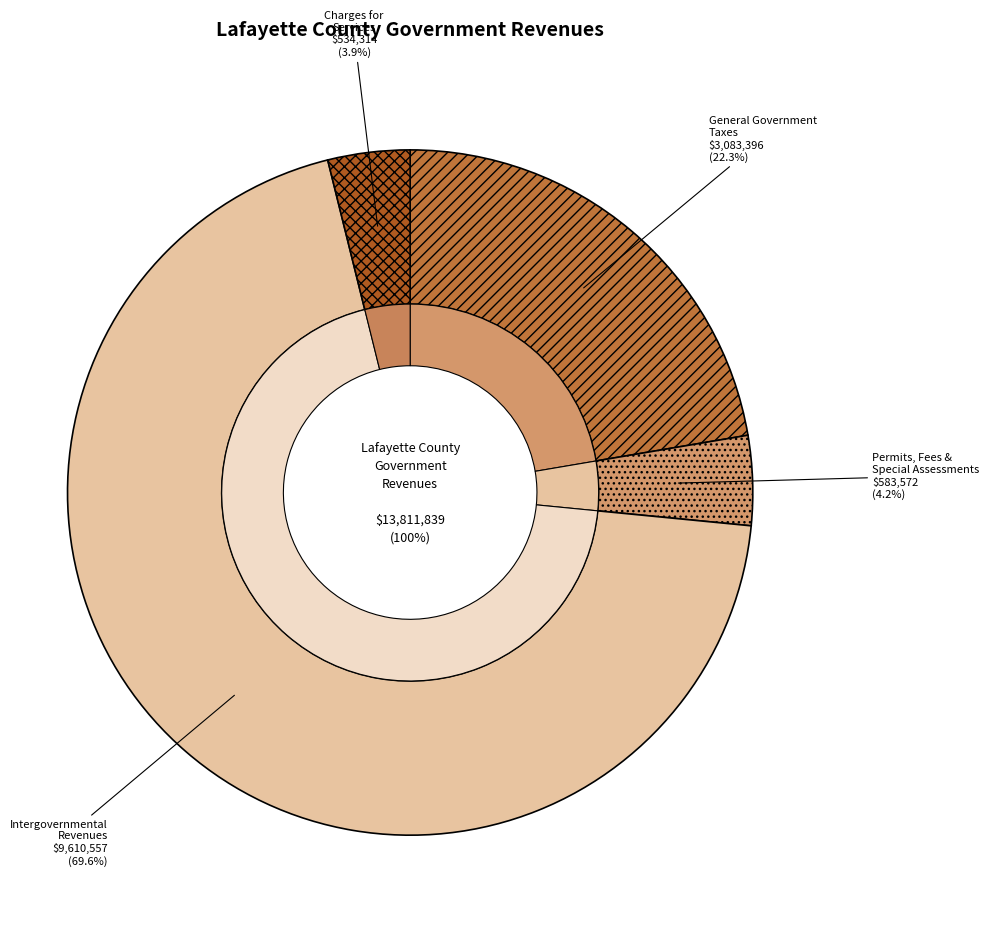

Count the number of slices in the pie.

4